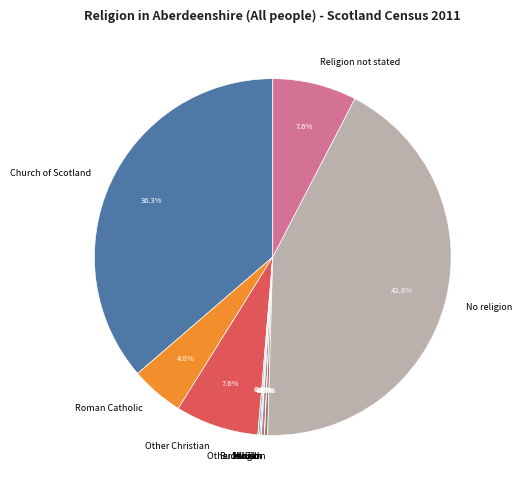

Which category has the biggest portion of the pie?

No religion